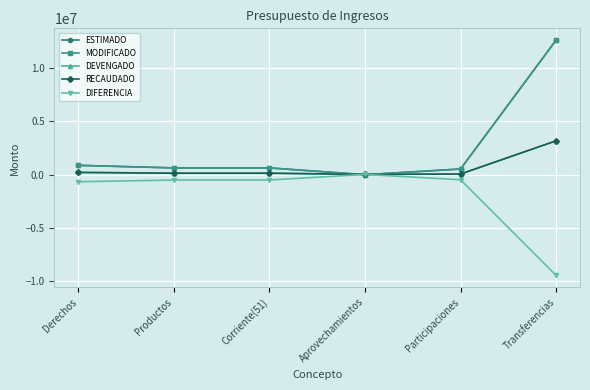

Is this an area chart (filled region under the line)?

No